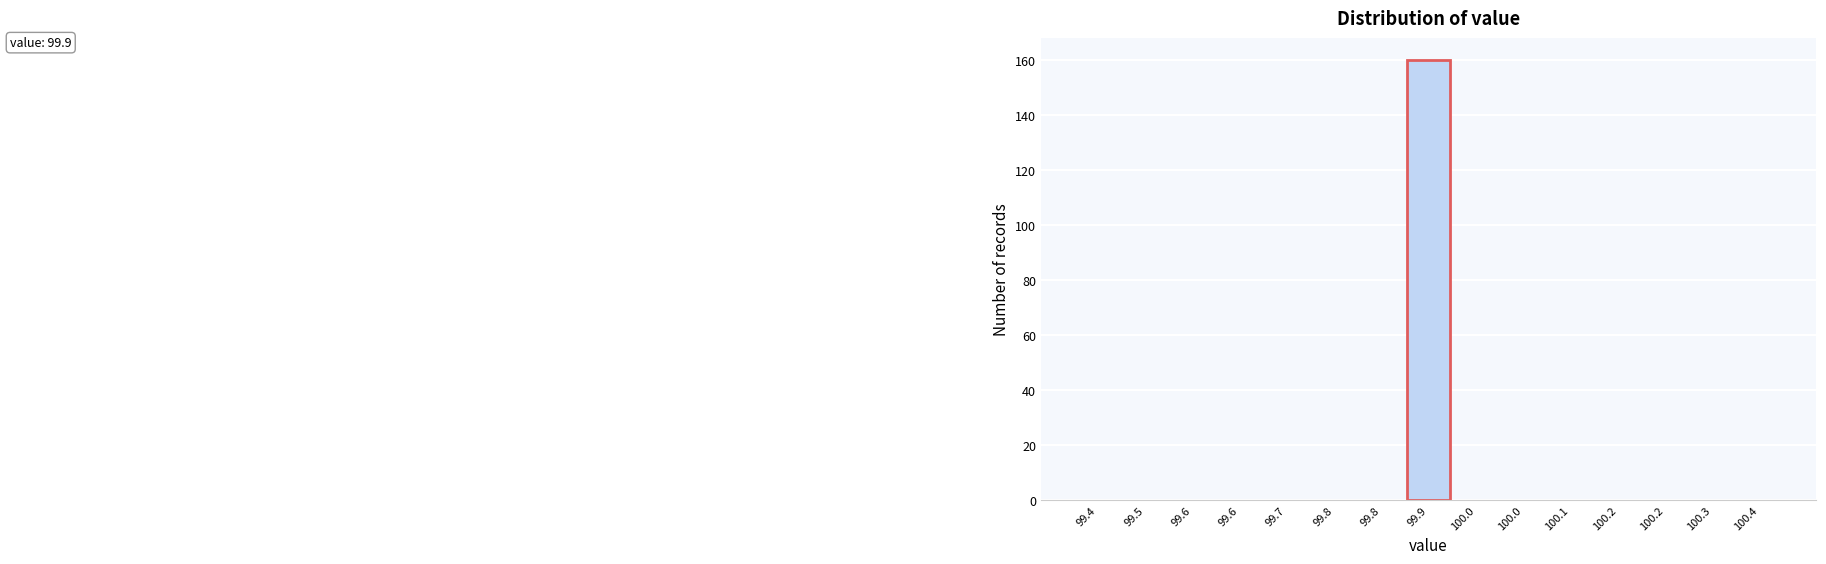

Are the bars horizontal?

No